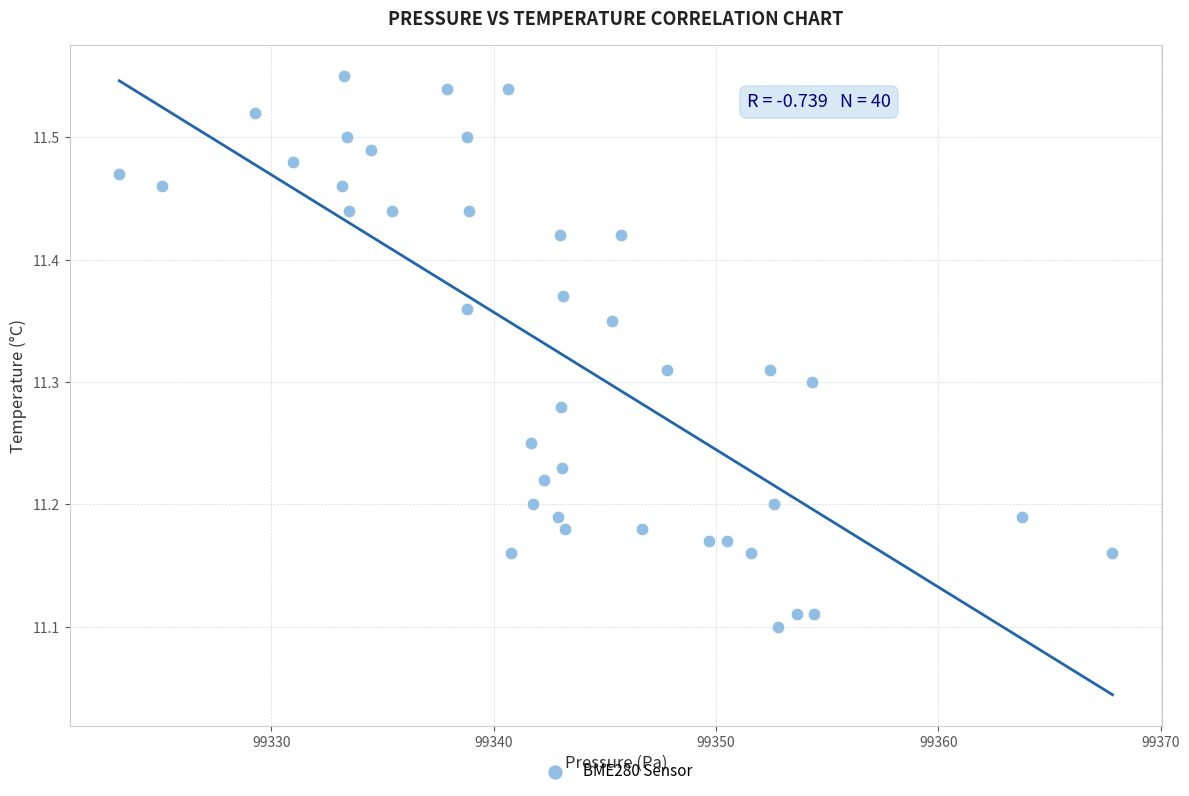

What is the range of X values (max minus min)?

44.7